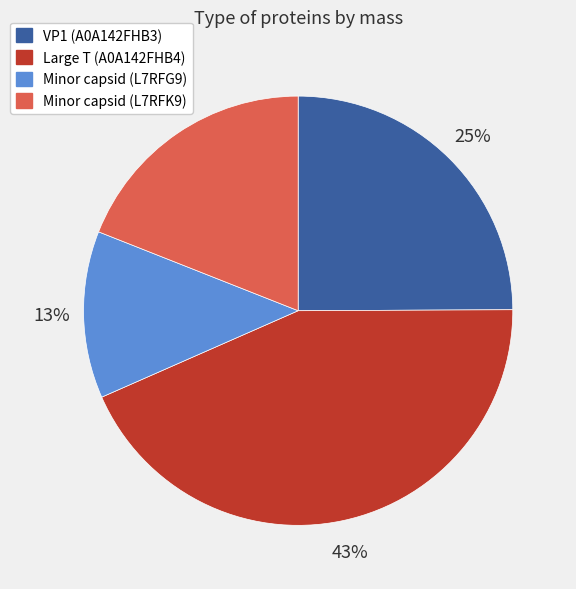

Which slice is the smallest?

Minor capsid (L7RFG9)